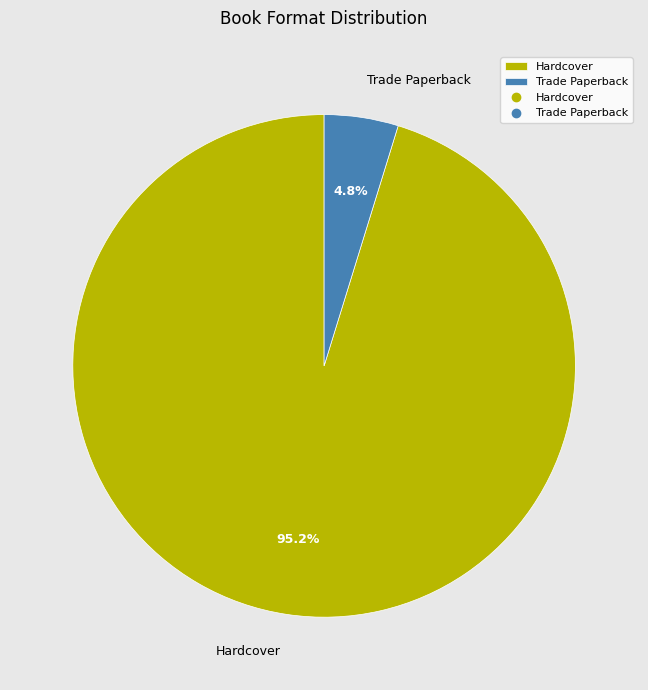

Is it true that Trade Paperback is 11% of the pie?

False